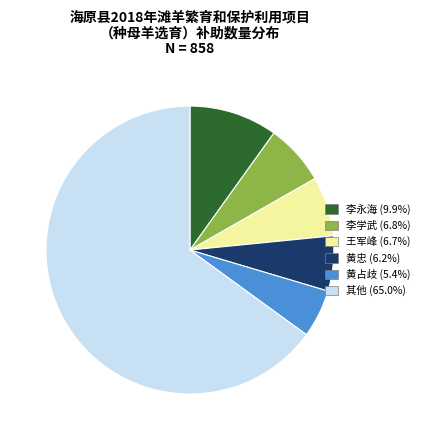

Does any single category account for the majority?

Yes